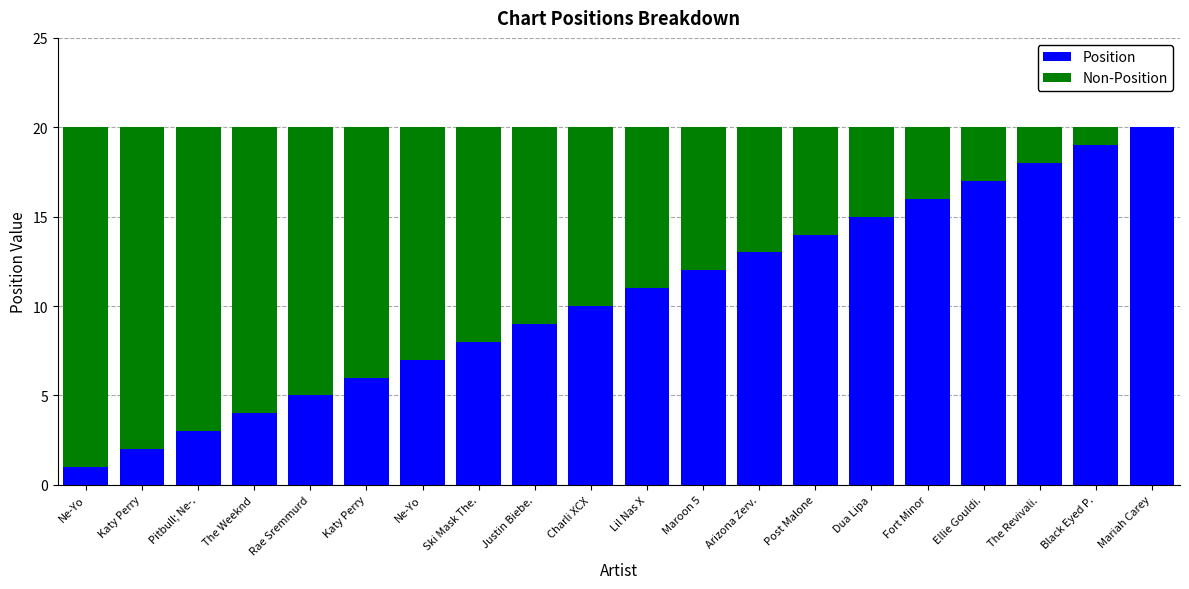

Where does the Non-Position series first go above 10?

Ne-Yo